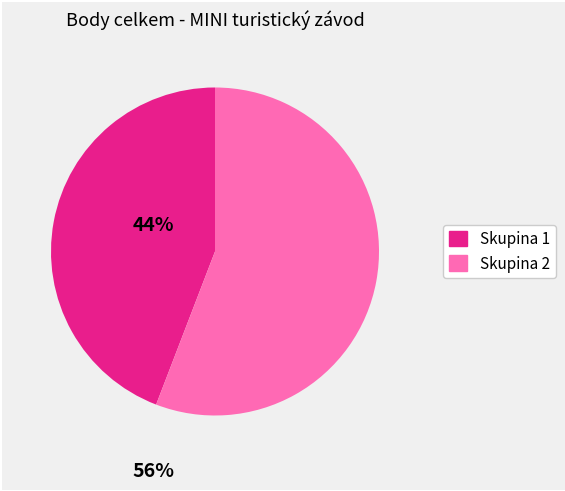

Is there any slice that represents more than half of the pie?

Yes